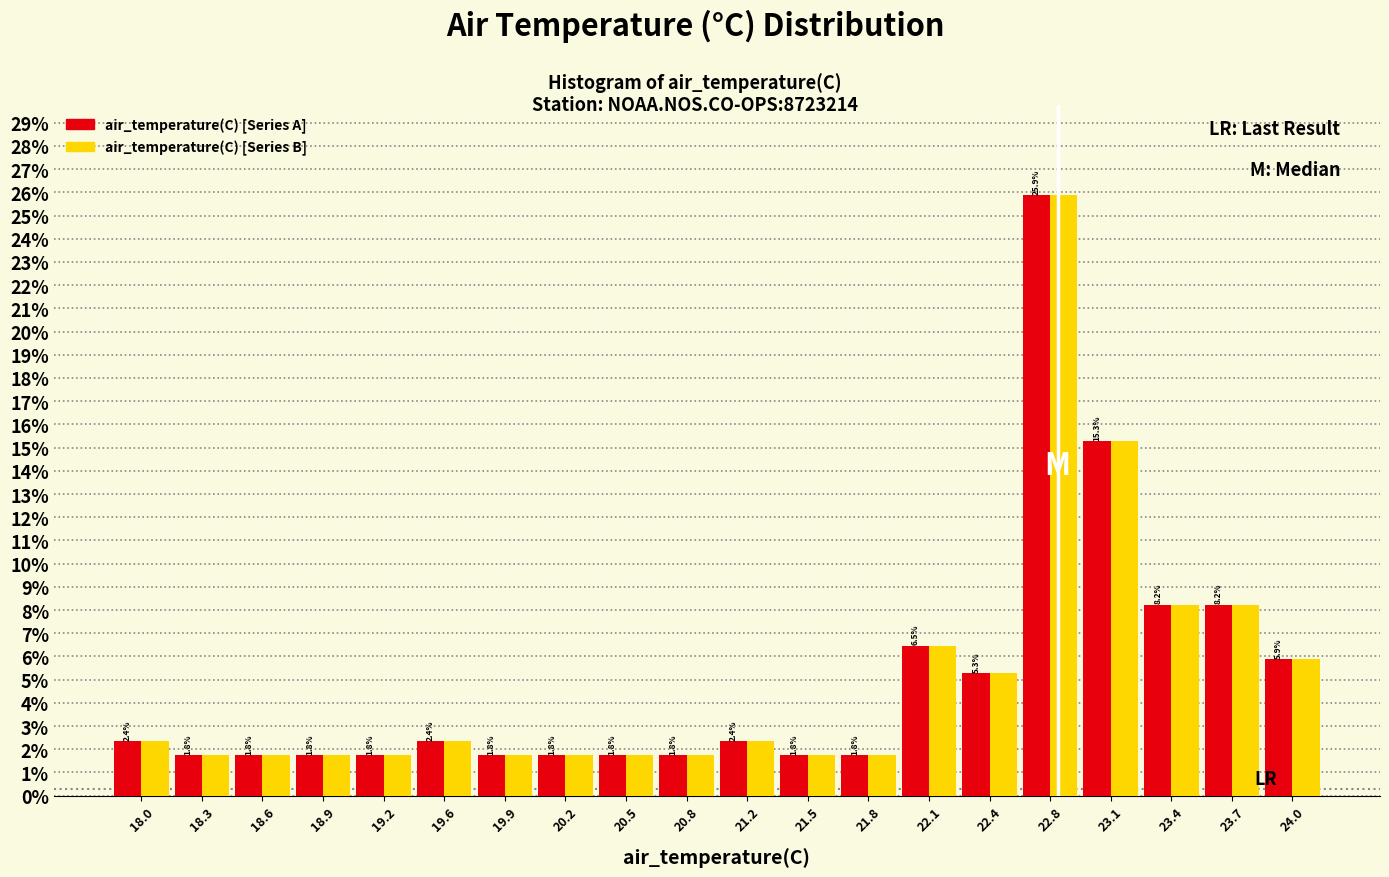

Reading left to right, transcribe this chart: for each range on the x-axis, give the height of each series' bar. The bar edges are not printed on the chart, so give them approximately, as read against the axis.

17.80 to 18.12: air_temperature(C) [Series A]=2.4	air_temperature(C) [Series B]=2.4
18.12 to 18.44: air_temperature(C) [Series A]=1.8	air_temperature(C) [Series B]=1.8
18.44 to 18.76: air_temperature(C) [Series A]=1.8	air_temperature(C) [Series B]=1.8
18.76 to 19.08: air_temperature(C) [Series A]=1.8	air_temperature(C) [Series B]=1.8
19.08 to 19.40: air_temperature(C) [Series A]=1.8	air_temperature(C) [Series B]=1.8
19.40 to 19.72: air_temperature(C) [Series A]=2.4	air_temperature(C) [Series B]=2.4
19.72 to 20.04: air_temperature(C) [Series A]=1.8	air_temperature(C) [Series B]=1.8
20.04 to 20.36: air_temperature(C) [Series A]=1.8	air_temperature(C) [Series B]=1.8
20.36 to 20.68: air_temperature(C) [Series A]=1.8	air_temperature(C) [Series B]=1.8
20.68 to 21.00: air_temperature(C) [Series A]=1.8	air_temperature(C) [Series B]=1.8
21.00 to 21.32: air_temperature(C) [Series A]=2.4	air_temperature(C) [Series B]=2.4
21.32 to 21.64: air_temperature(C) [Series A]=1.8	air_temperature(C) [Series B]=1.8
21.64 to 21.96: air_temperature(C) [Series A]=1.8	air_temperature(C) [Series B]=1.8
21.96 to 22.28: air_temperature(C) [Series A]=6.5	air_temperature(C) [Series B]=6.5
22.28 to 22.60: air_temperature(C) [Series A]=5.3	air_temperature(C) [Series B]=5.3
22.60 to 22.92: air_temperature(C) [Series A]=25.9	air_temperature(C) [Series B]=25.9
22.92 to 23.24: air_temperature(C) [Series A]=15.3	air_temperature(C) [Series B]=15.3
23.24 to 23.56: air_temperature(C) [Series A]=8.2	air_temperature(C) [Series B]=8.2
23.56 to 23.88: air_temperature(C) [Series A]=8.2	air_temperature(C) [Series B]=8.2
23.88 to 24.20: air_temperature(C) [Series A]=5.9	air_temperature(C) [Series B]=5.9